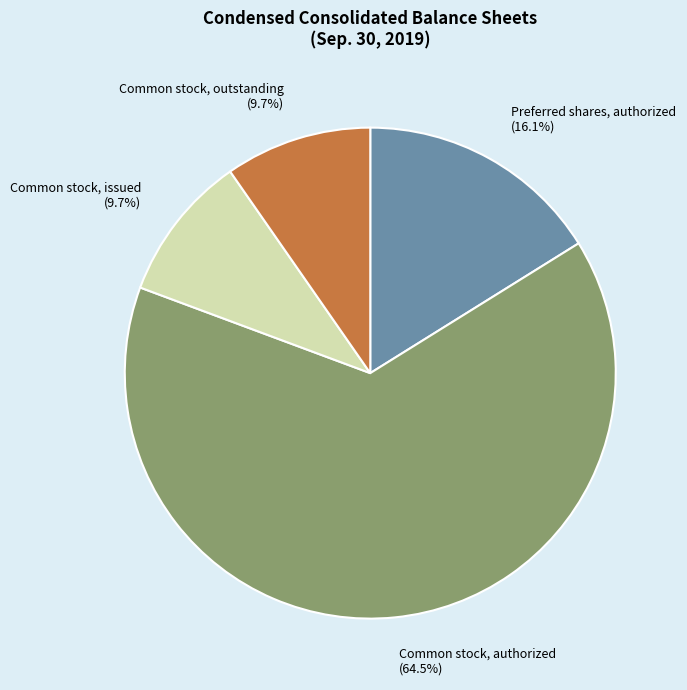

What percentage is NOT represented by Common stock, issued?

90.3%